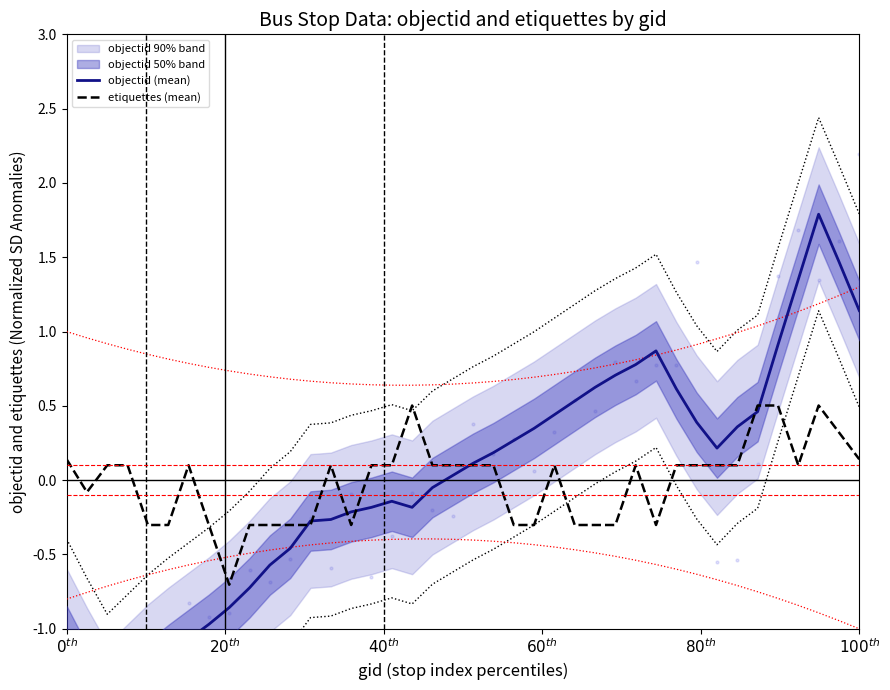

Which series reaches the maximum Y coordinate?

objectid (mean)